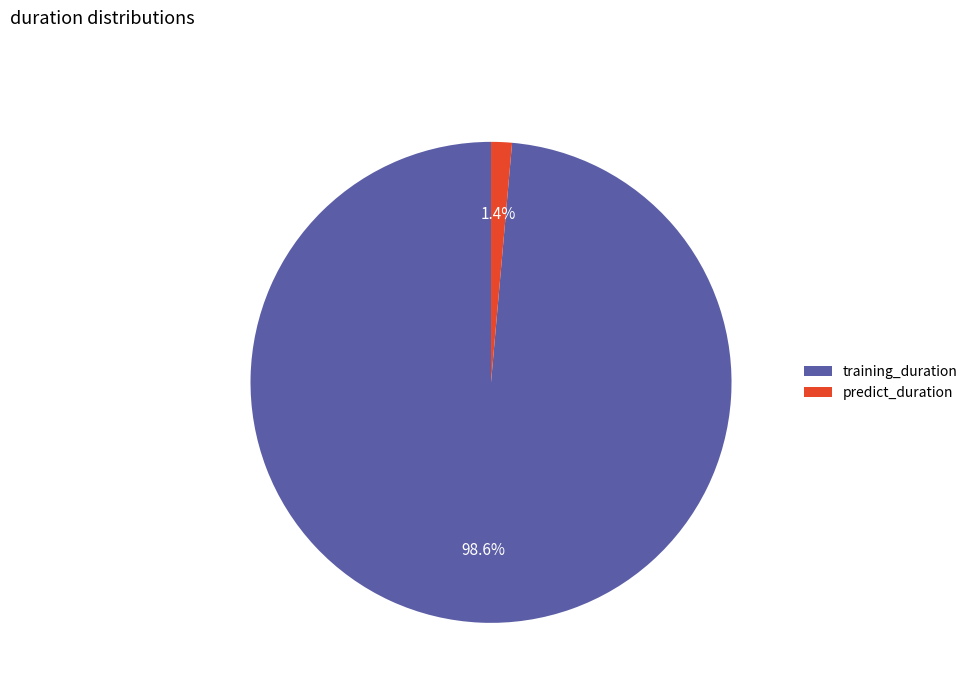

True or false: training_duration accounts for 99% of the total.

True